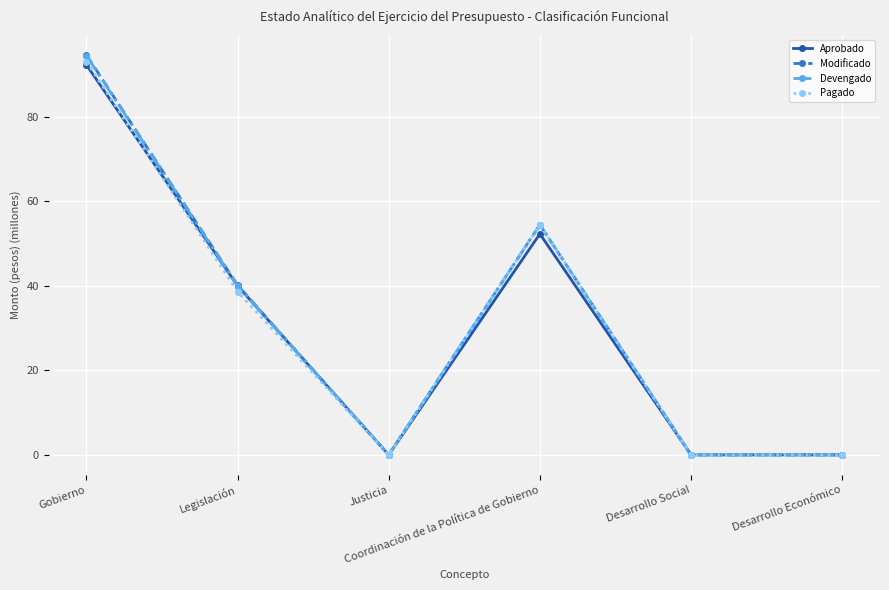

What is the highest value of the Modificado series?

94.7